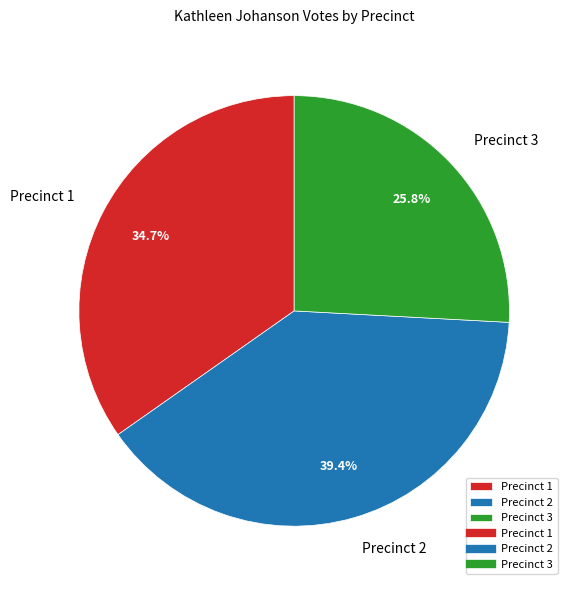

Is Precinct 1 the majority of the pie?

No